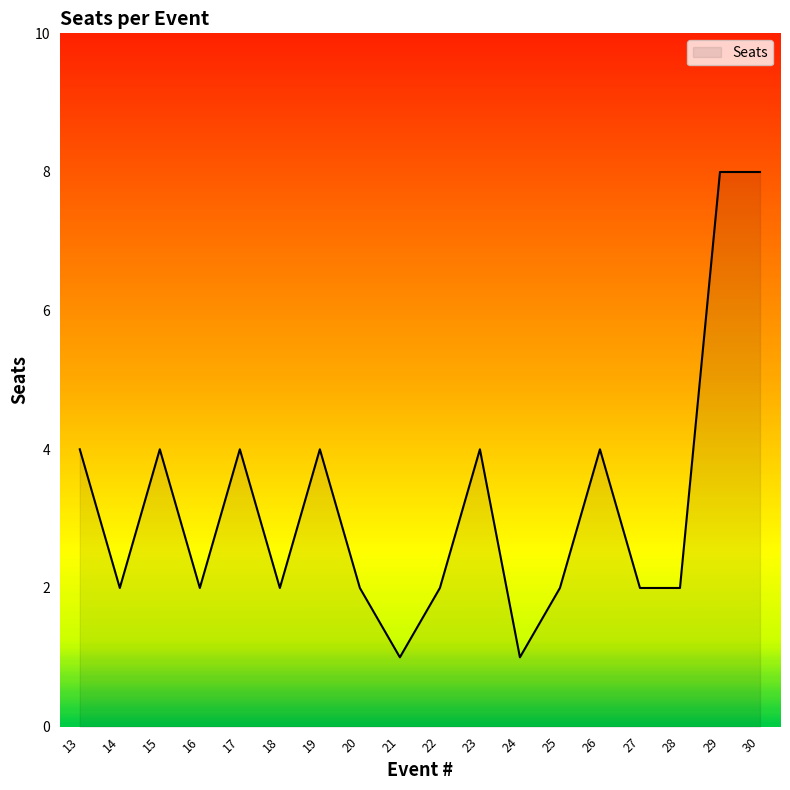

What is the sum of the values at 26 and 30?

12